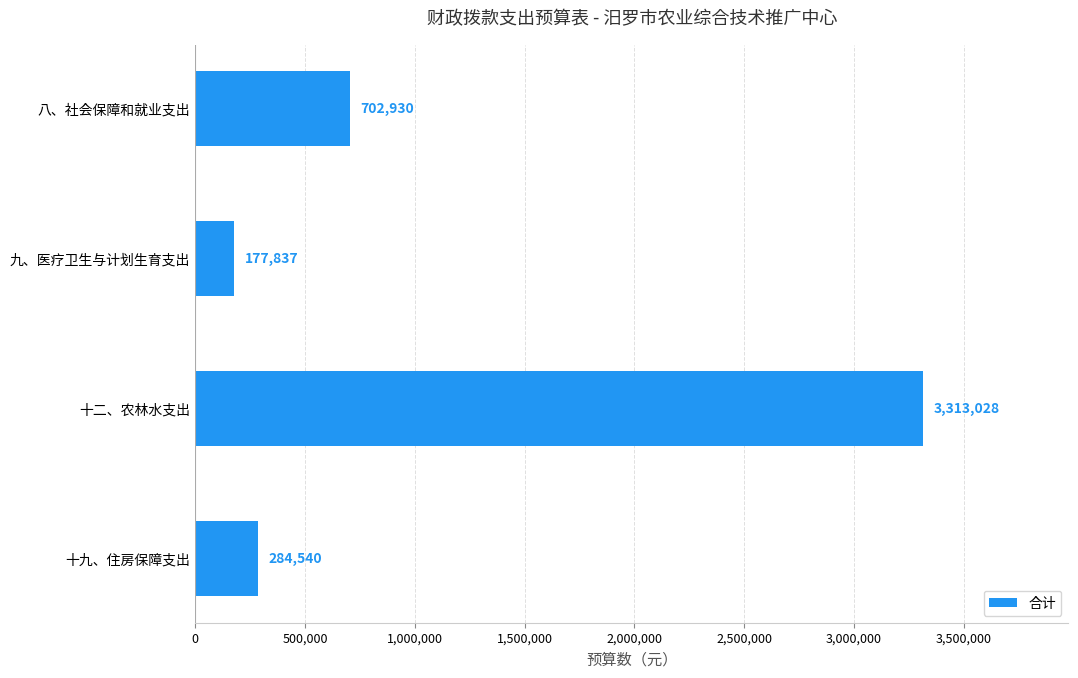

Reading top to bottom, transcribe all the data shown in this chart.

八、社会保障和就业支出=702930	九、医疗卫生与计划生育支出=177837	十二、农林水支出=3313028	十九、住房保障支出=284540